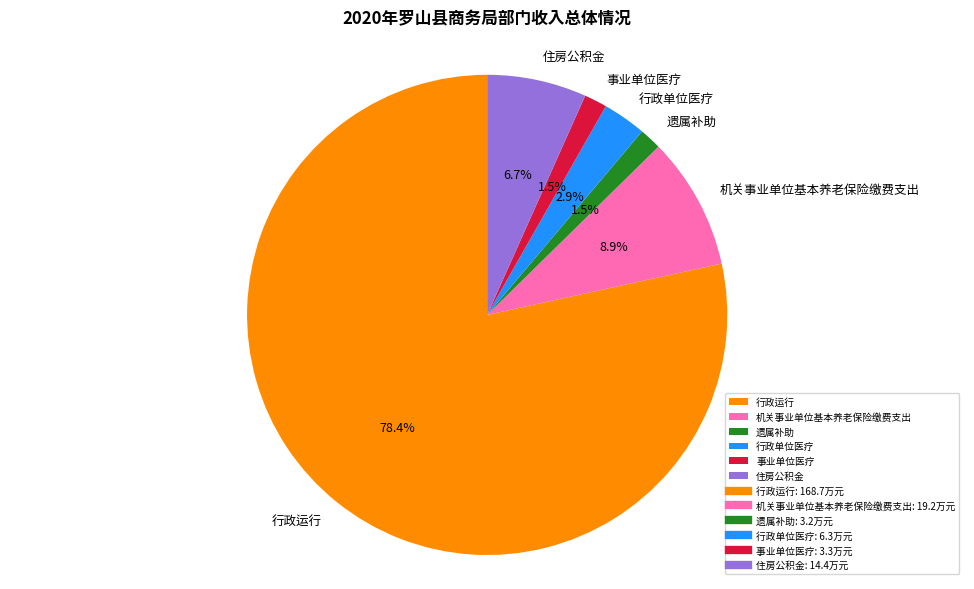

What percentage is NOT represented by 住房公积金?

93.3%